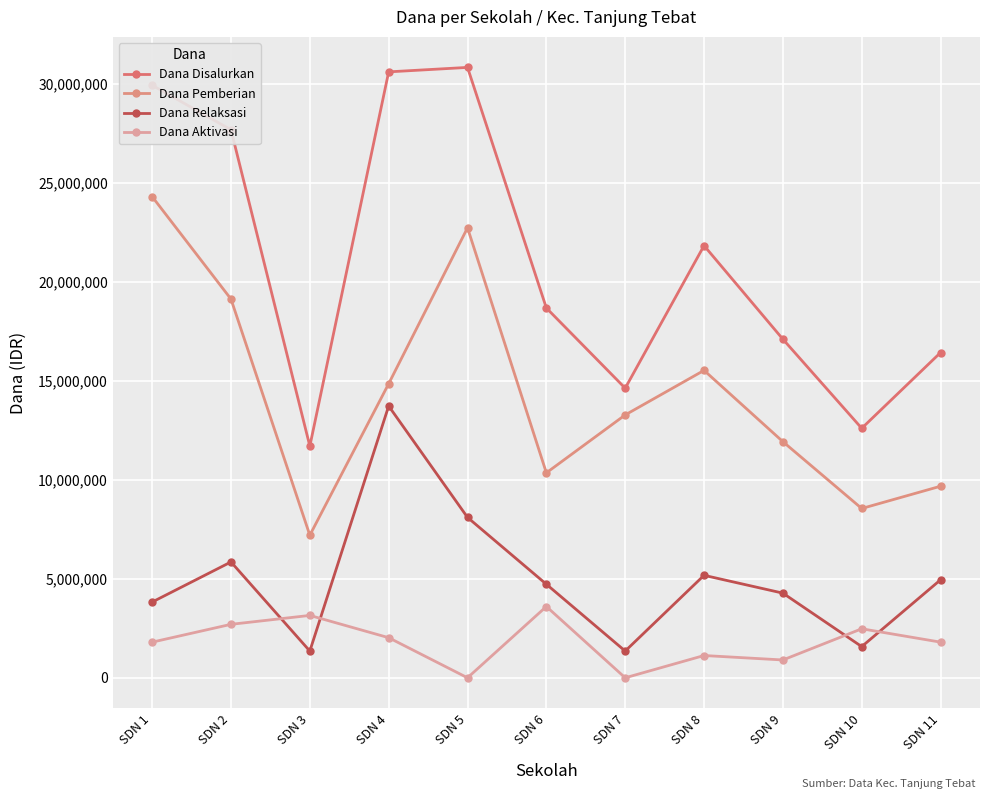

What is the highest value of the Dana Pemberian series?

24300000